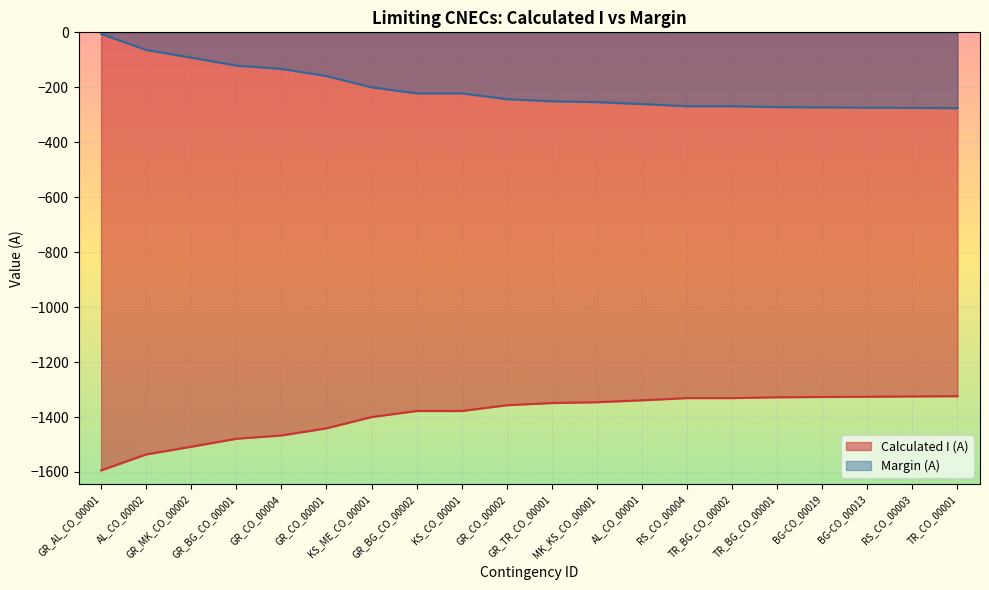

Rank the series at GR_MK_CO_00002 from lowest to highest value.

Calculated I (A), Margin (A)